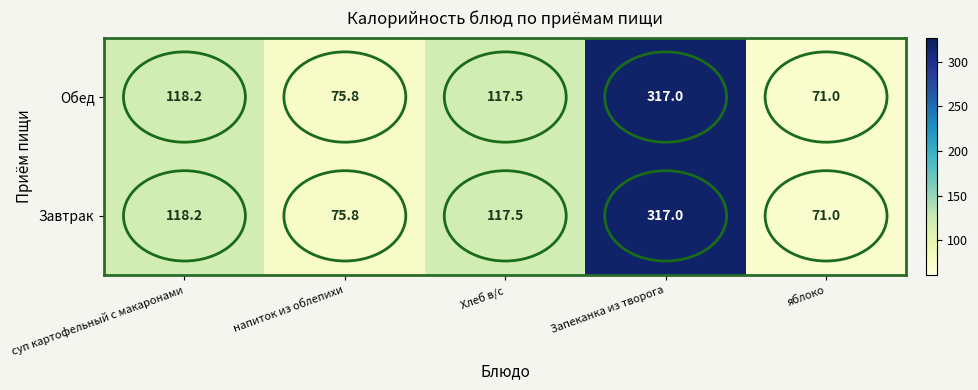

What is the average value of the Завтрак series?

139.9